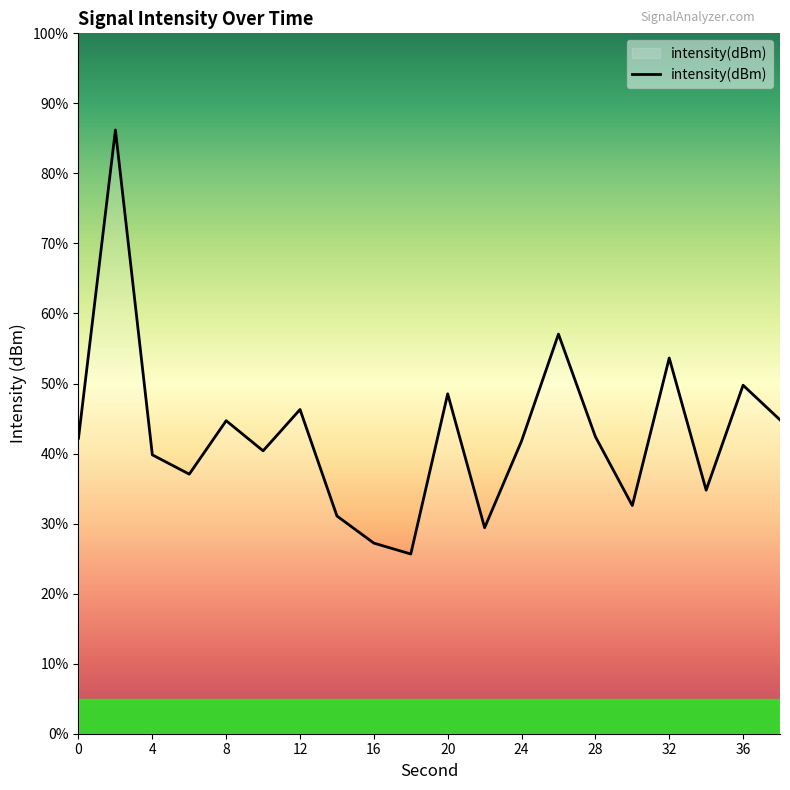

What is the maximum value shown in the chart?

86.2